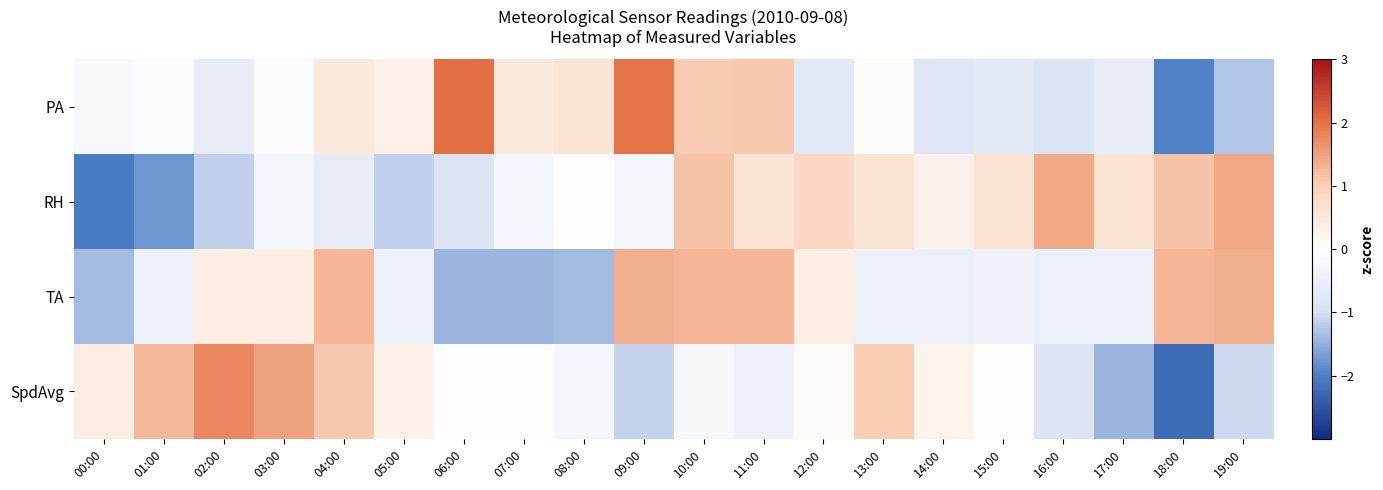

Which series has the largest total across all categories?

PA